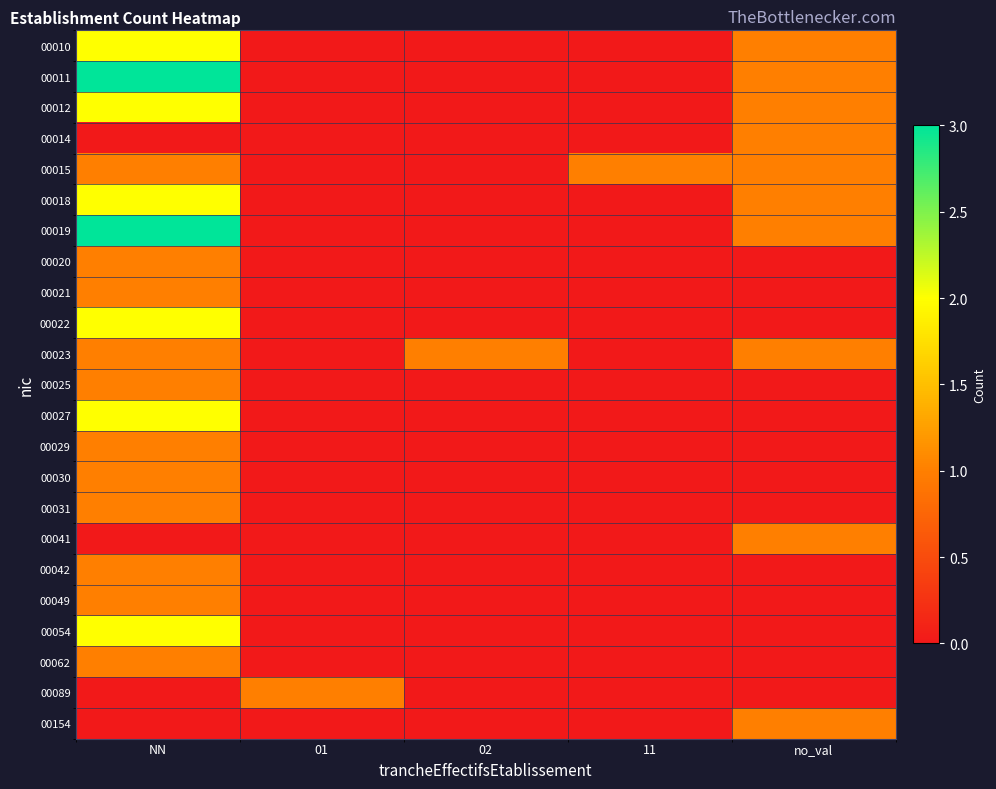

Which series changed the most between 01 and 02?

00023